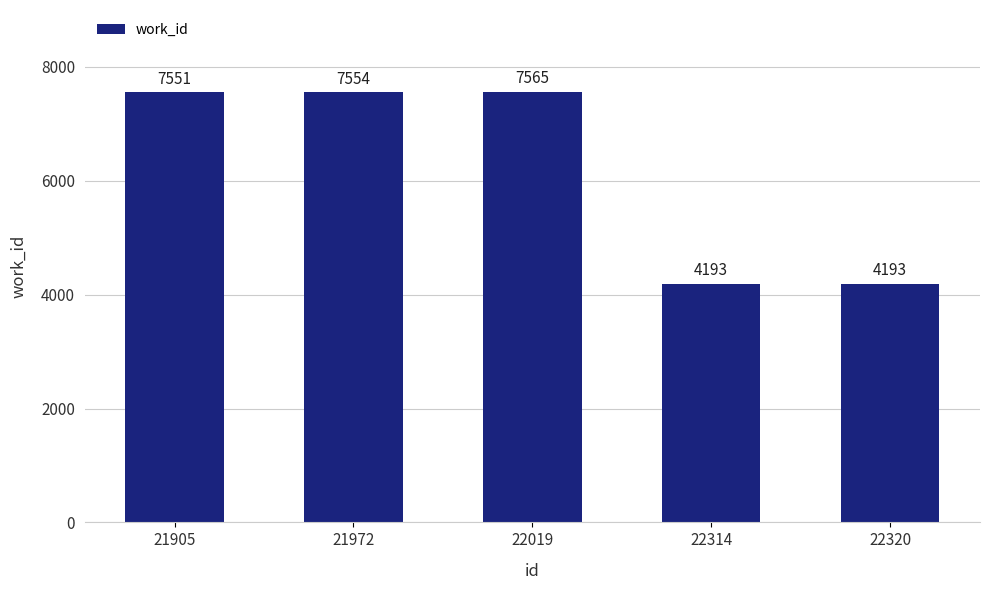

What is the difference between the values at 22314 and 21905?

3358